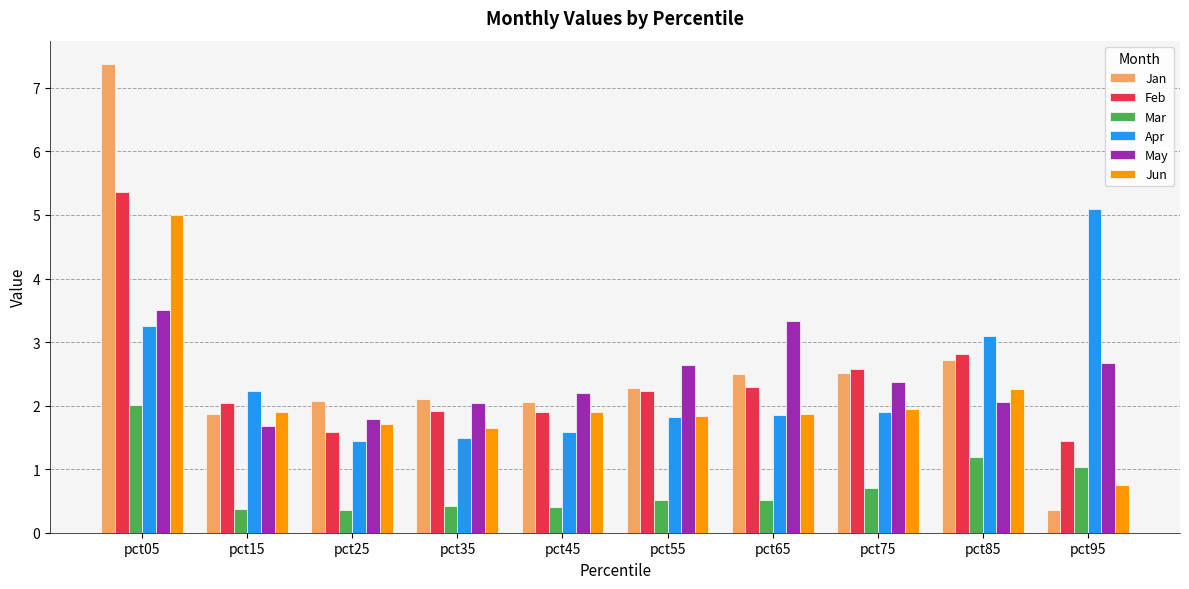

Between pct55 and pct65, which series saw the biggest shift?

May